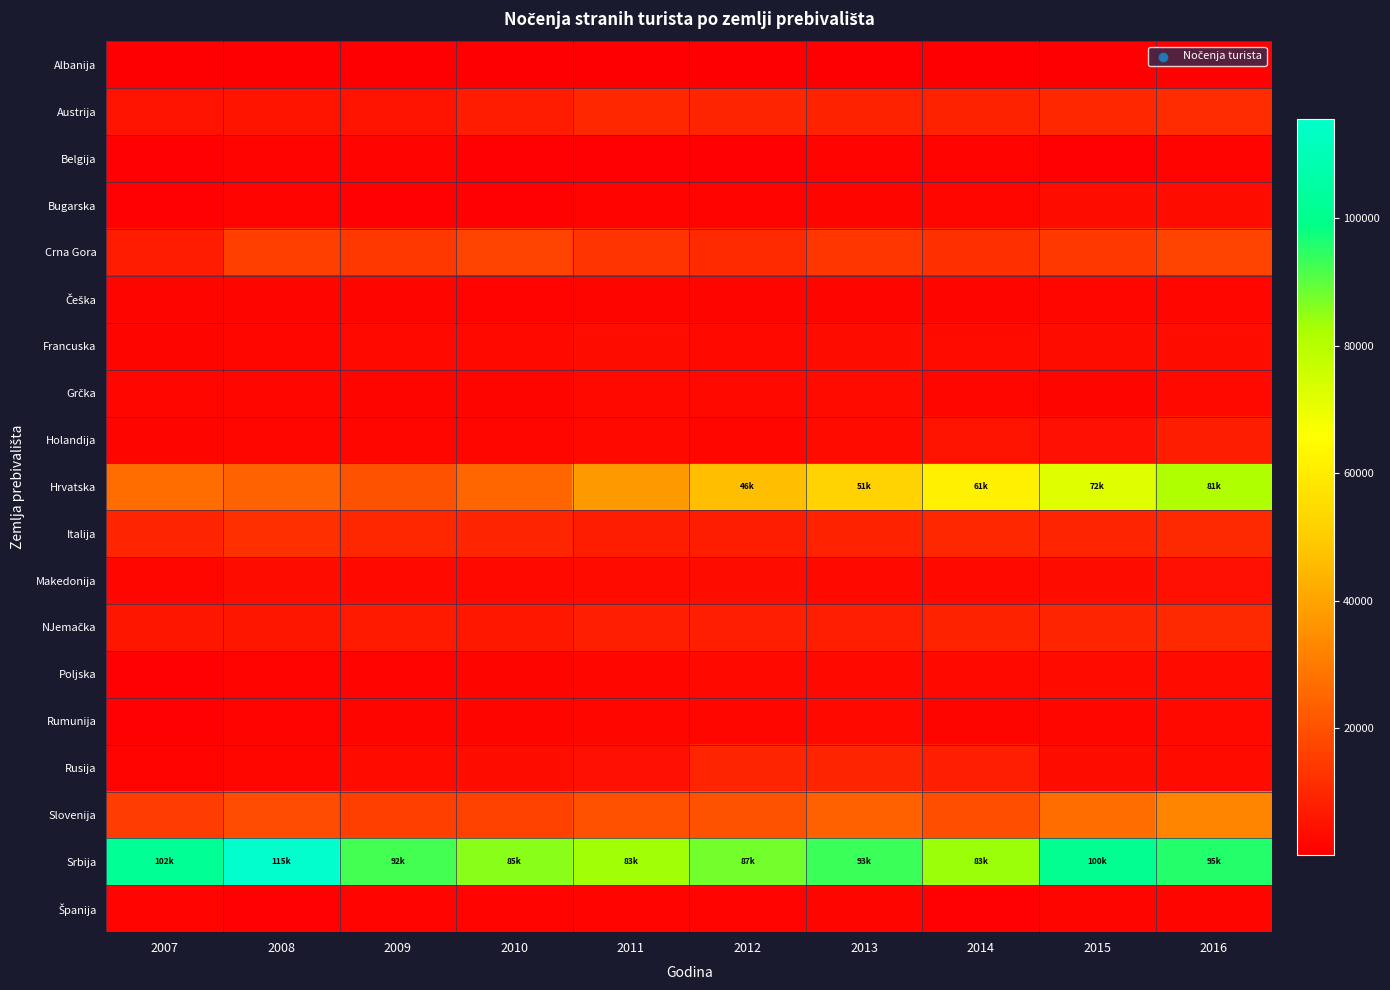

Count the number of data series in this chart.

19